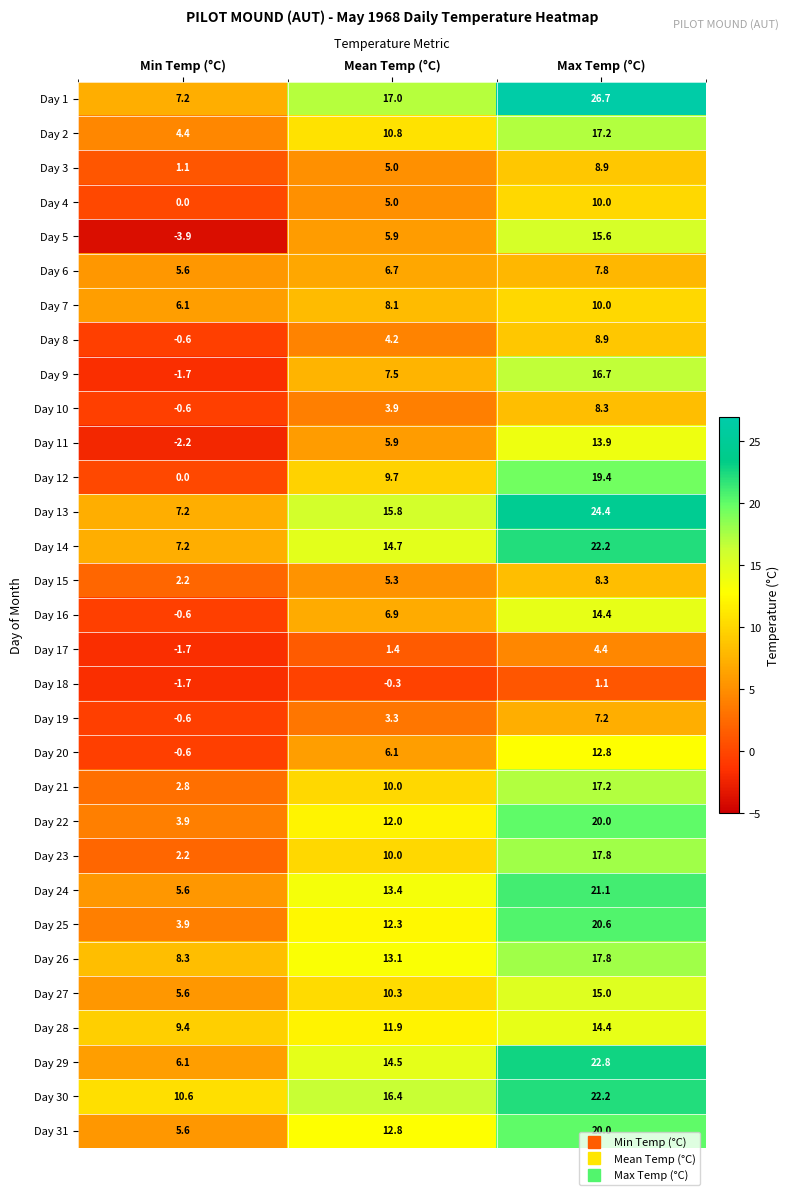

What is the lowest value of the Day 23 series?

2.2